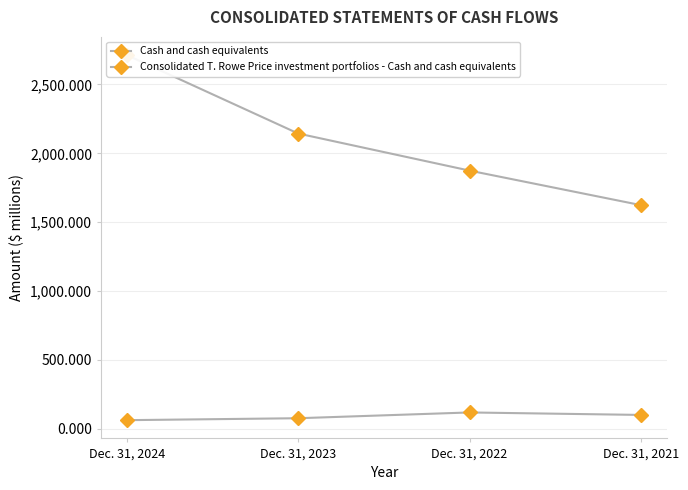

Reading right to left, what are all the values shown in this chart?

Cash and cash equivalents: Dec. 31, 2021=1624.2	Dec. 31, 2022=1874.7	Dec. 31, 2023=2143.8	Dec. 31, 2024=2712.9
Consolidated T. Rowe Price investment portfolios - Cash and cash equivalents: Dec. 31, 2021=101.1	Dec. 31, 2022=119.1	Dec. 31, 2023=77.2	Dec. 31, 2024=63.1